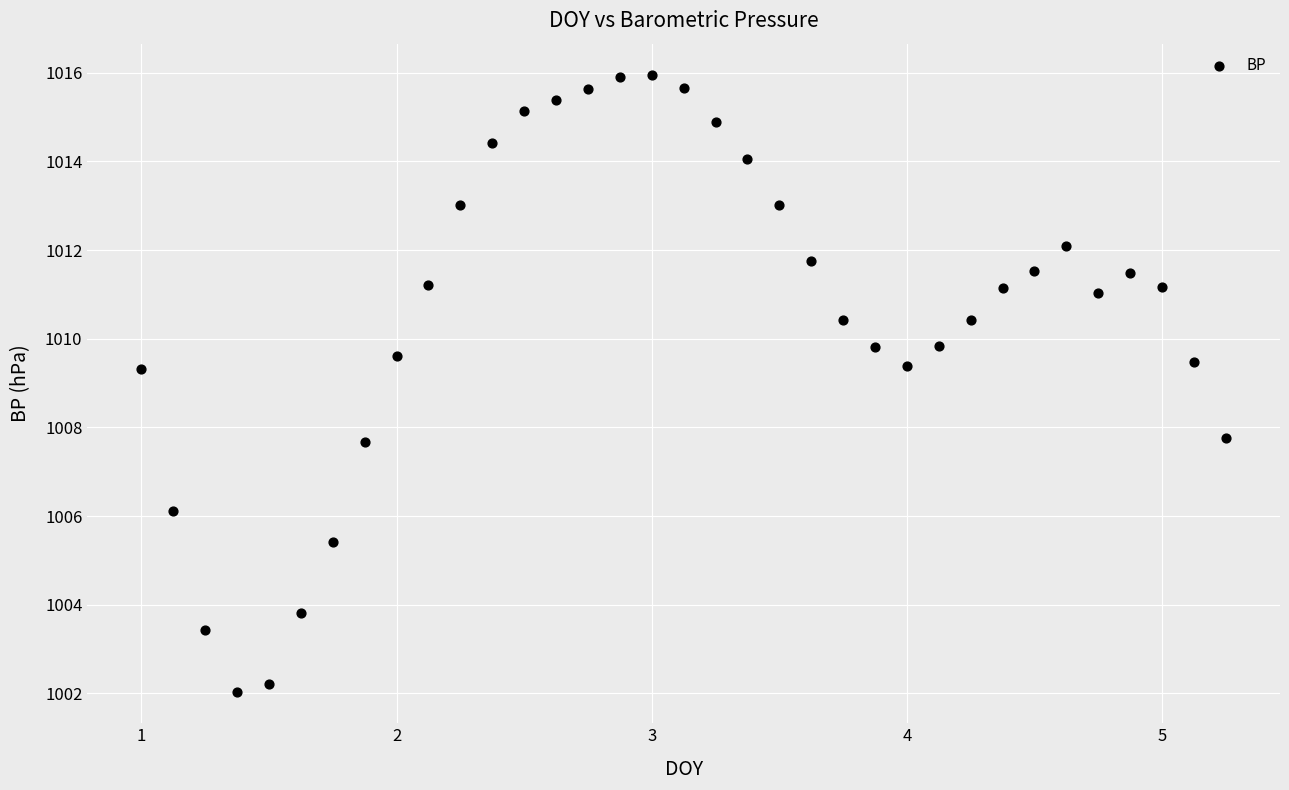

What is the range of Y values (max minus min)?

13.9